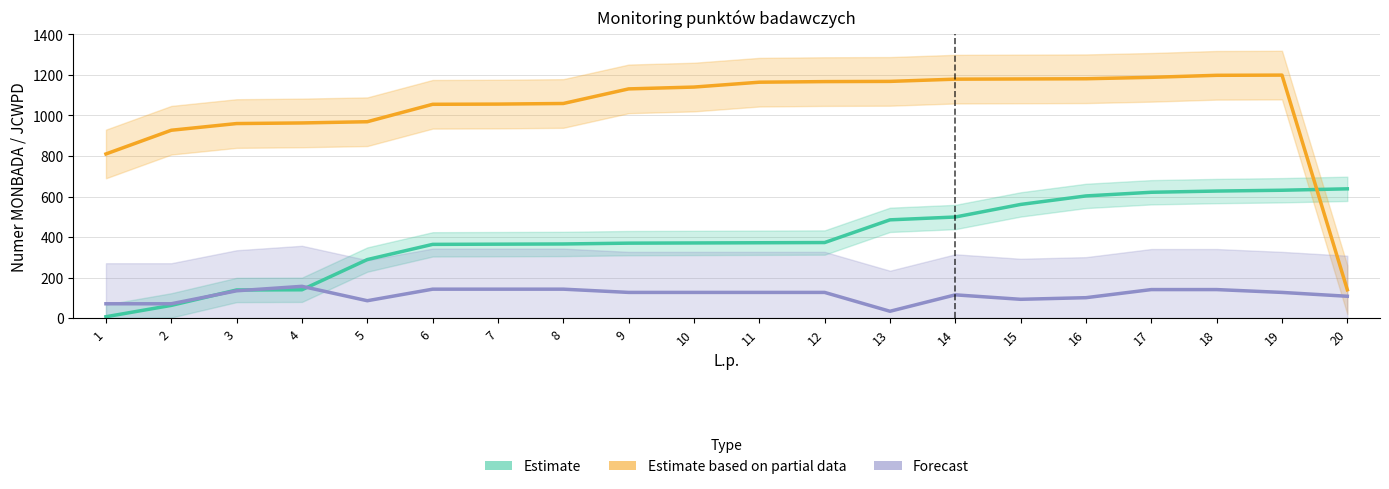

At which category does Forecast reach its first local valley?

5